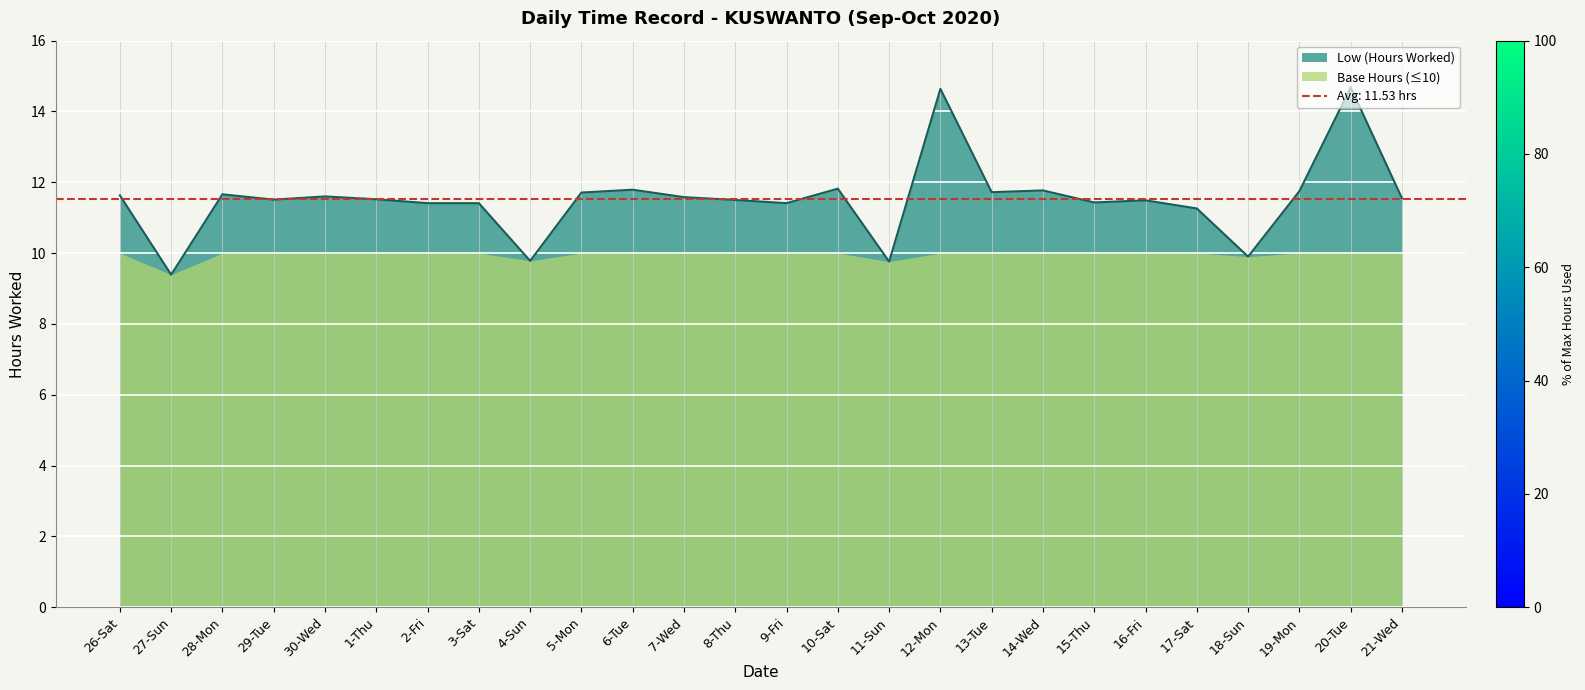

Between 10-Sat and 27-Sun, which is larger?

10-Sat